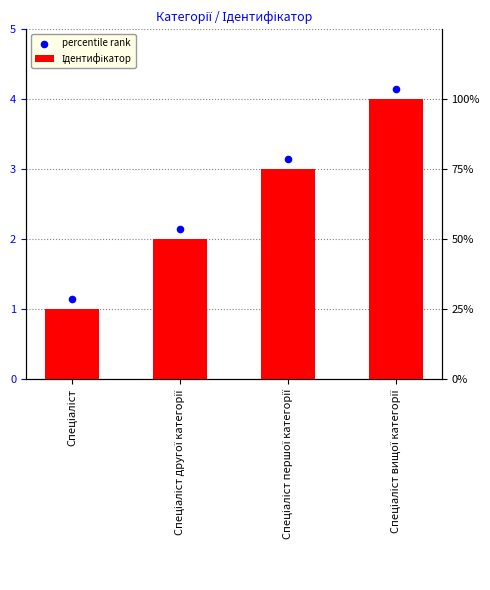

Is the value of Ідентифікатор at Спеціаліст вищої категорії greater than the value of percentile rank at Спеціаліст другої категорії?

Yes